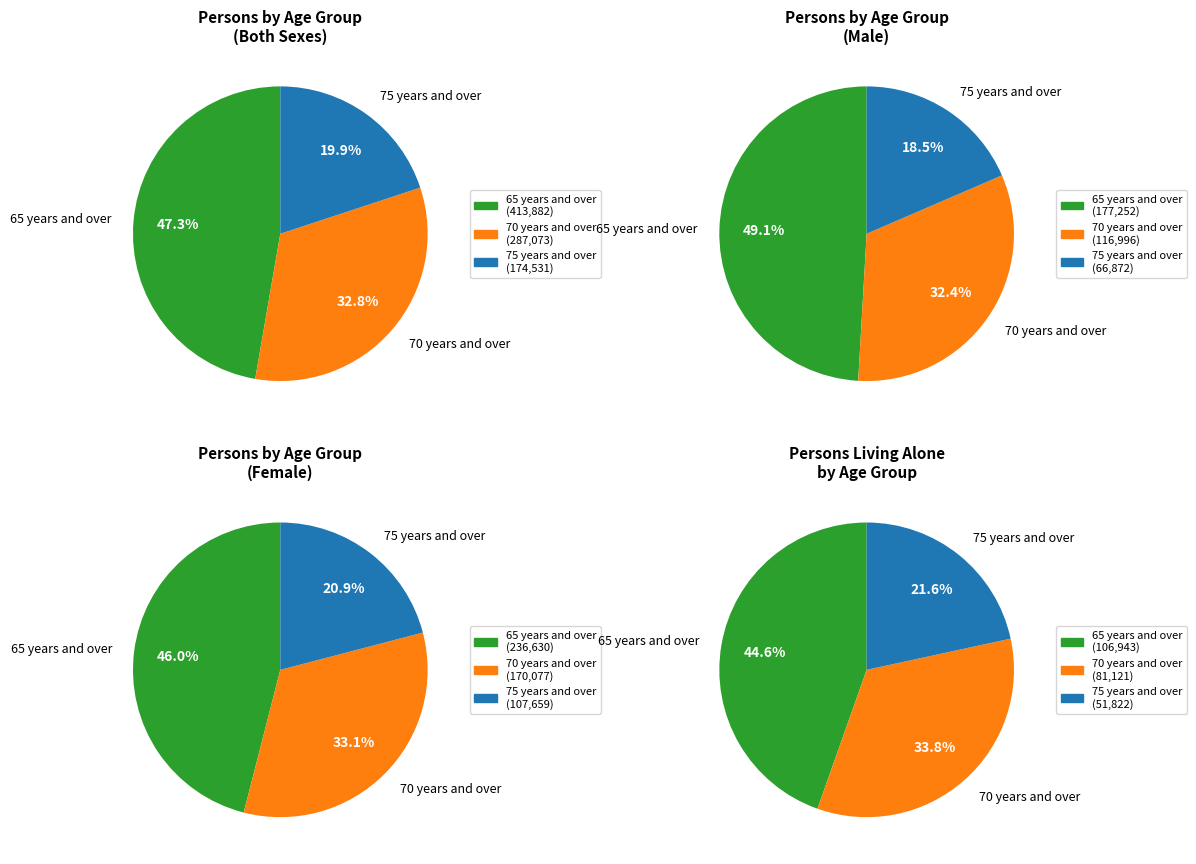

Is it true that 65 years and over is 59% of the pie?

False